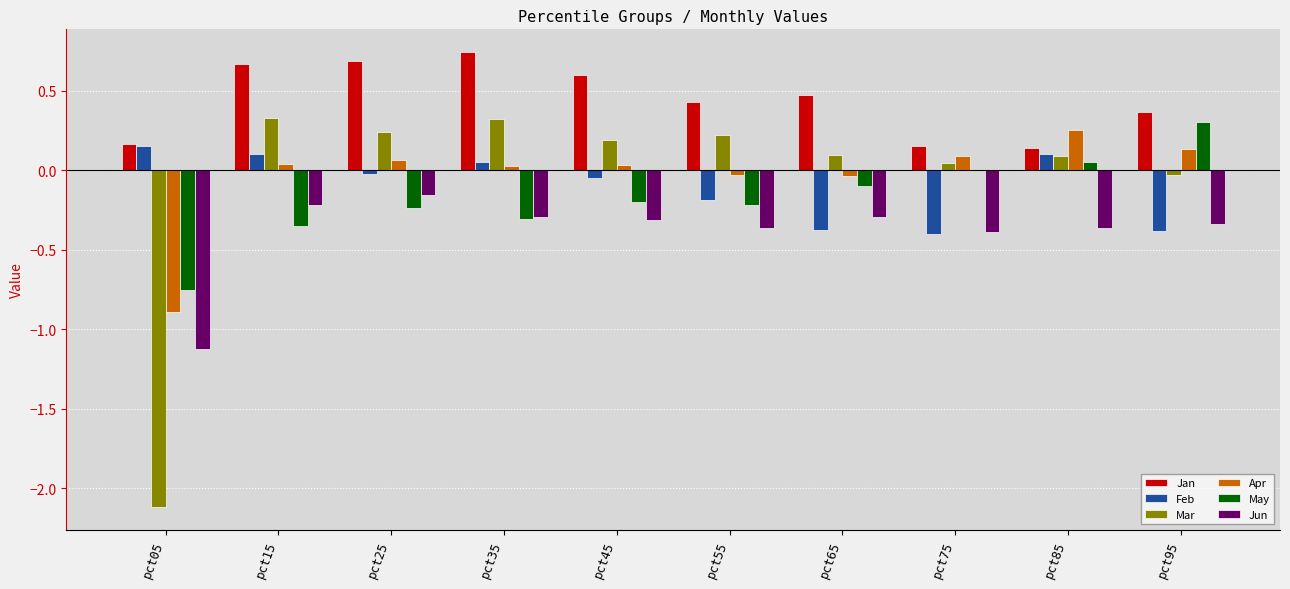

The value of May at pct05 is -1.1. True or false?

False